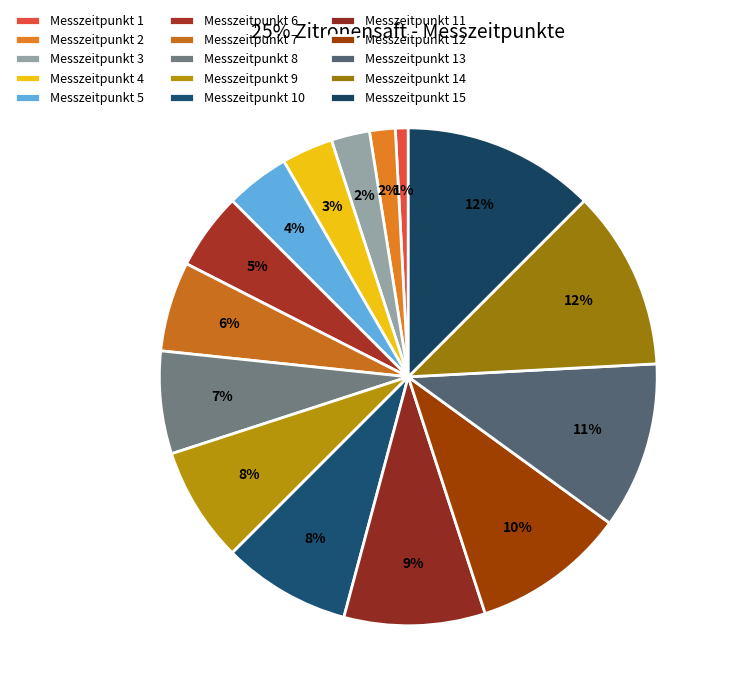

How many slices are in this pie chart?

15